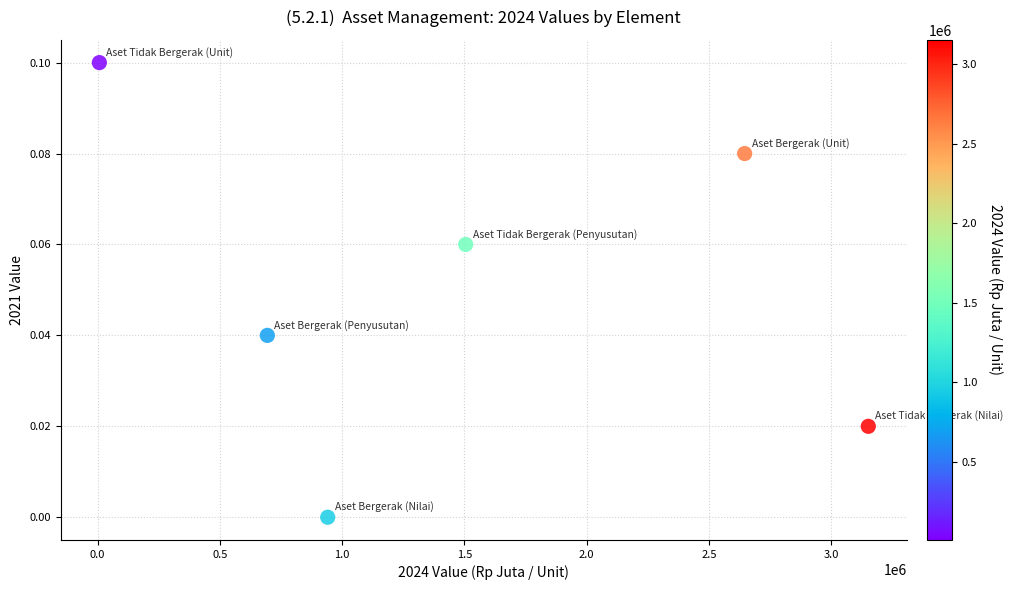

What is the range of X values (max minus min)?

3144351.2